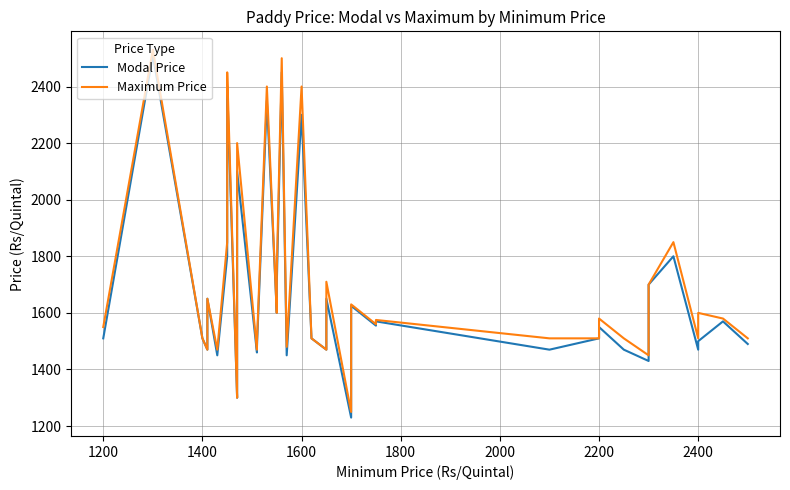

What is the sum of all Modal Price values?

67130